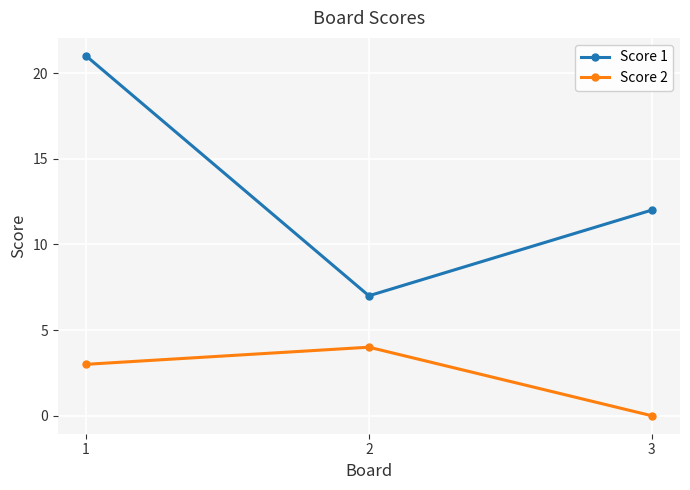

How many lines are shown in the chart?

2